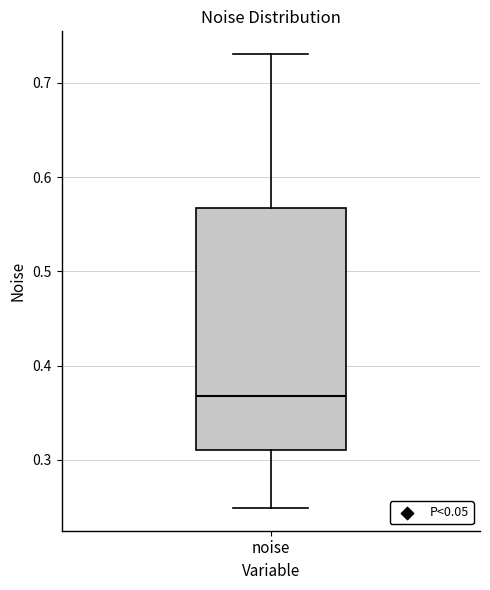

Where does the lower whisker of the box for noise end on the y-axis? The values are not printed on the chart, so give them approximately, as read against the axis.

0.25